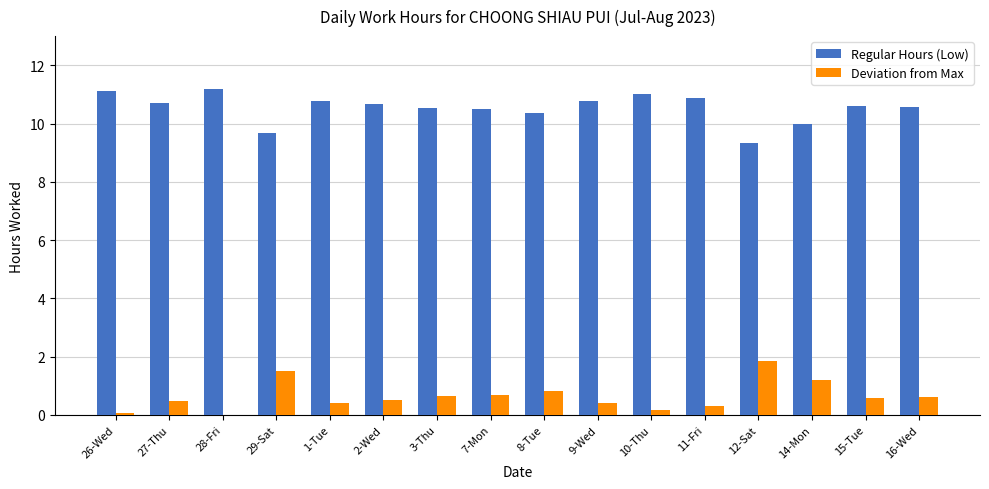

What is the average value of the Deviation from Max series?

0.6